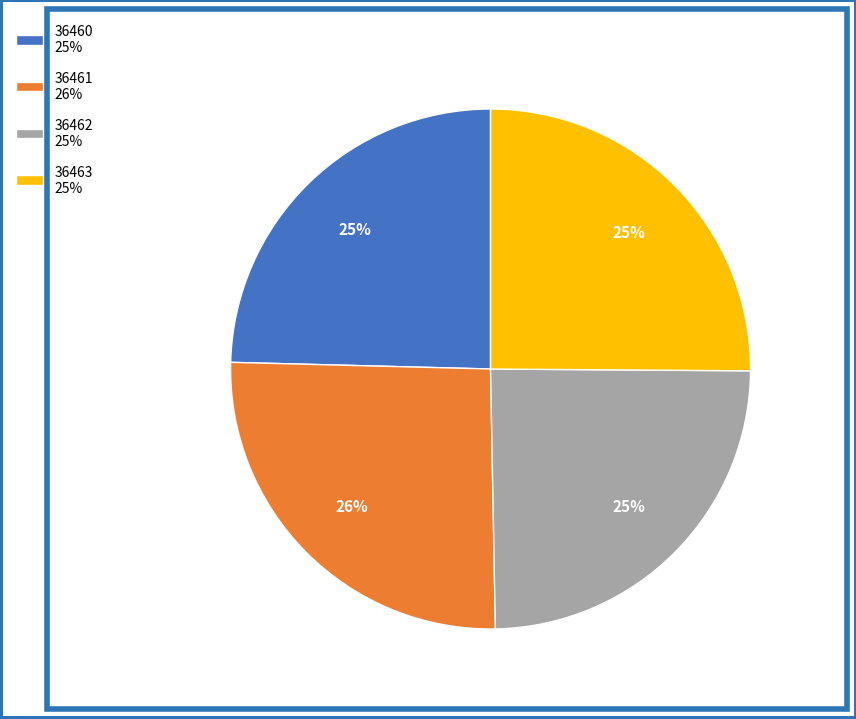

Is there any slice that represents more than half of the pie?

No